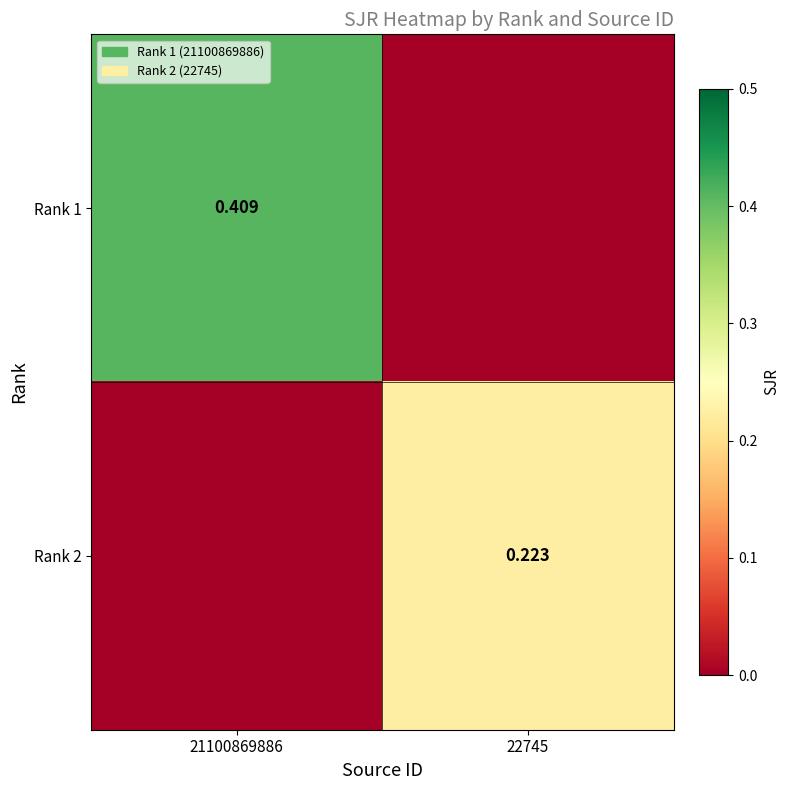

At 22745, list the series in order from largest to smallest.

Rank 2, Rank 1